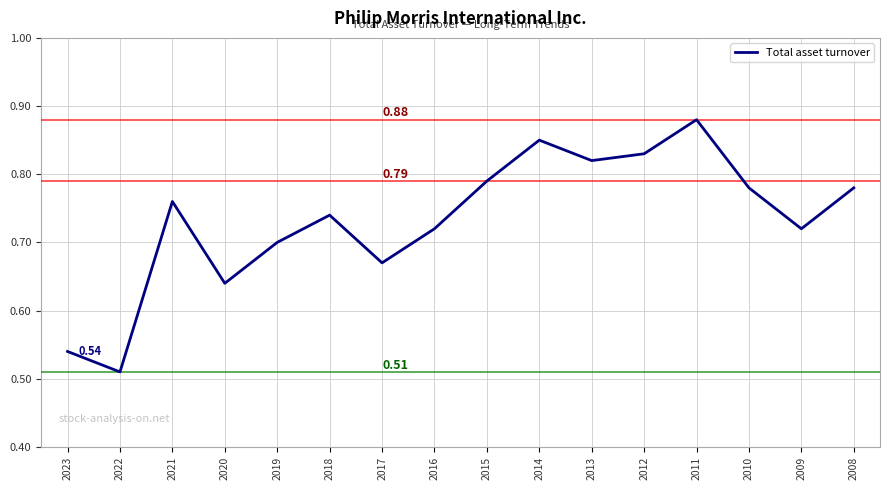

True or false: the data shows 0.2 at 2018.

False